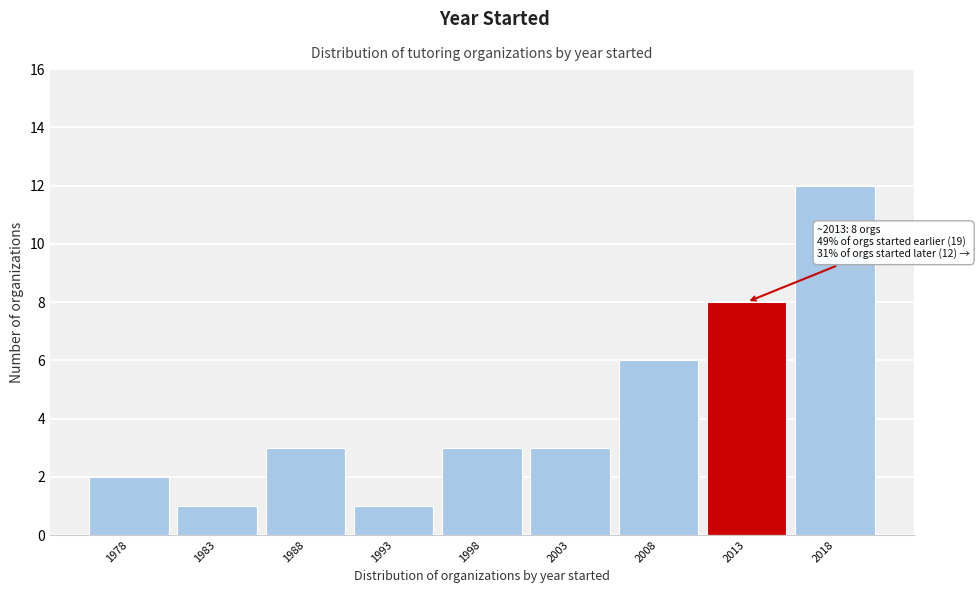

Reading left to right, transcribe all the data shown in this chart.

2	1	3	1	3	3	6	8	12